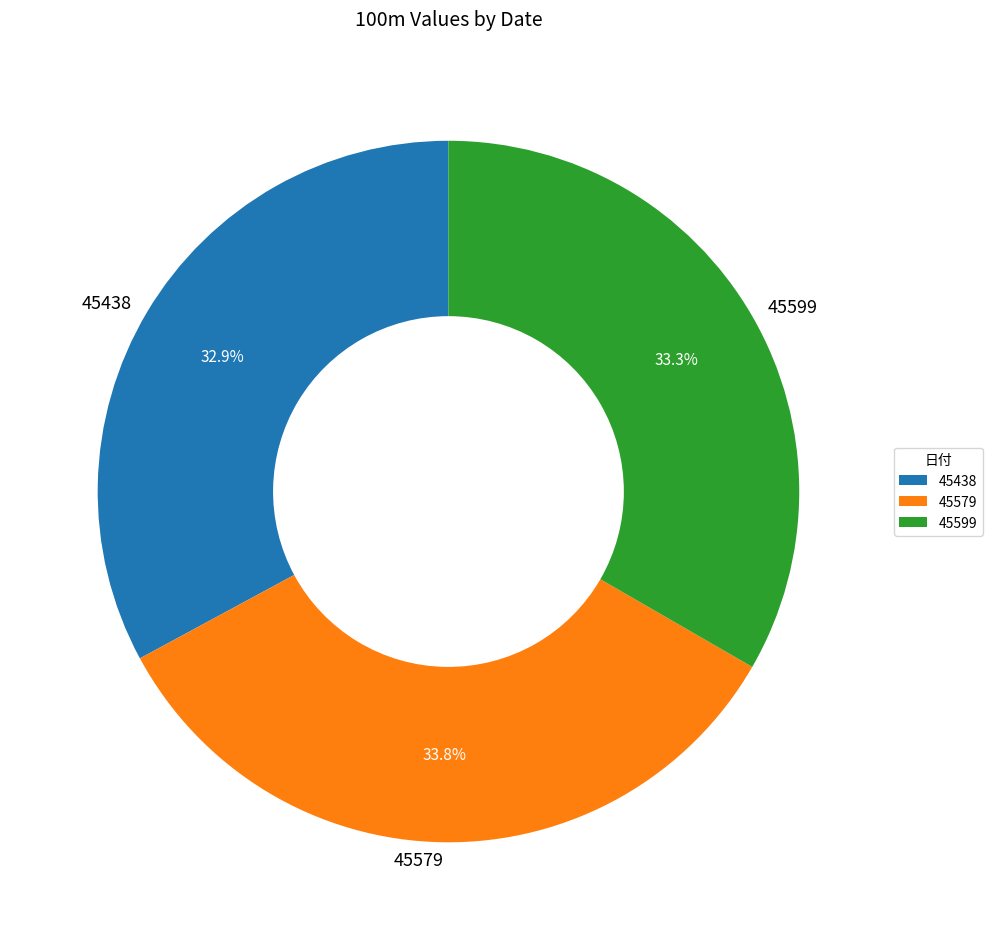

The 45438 slice represents 33% of the pie. True or false?

True